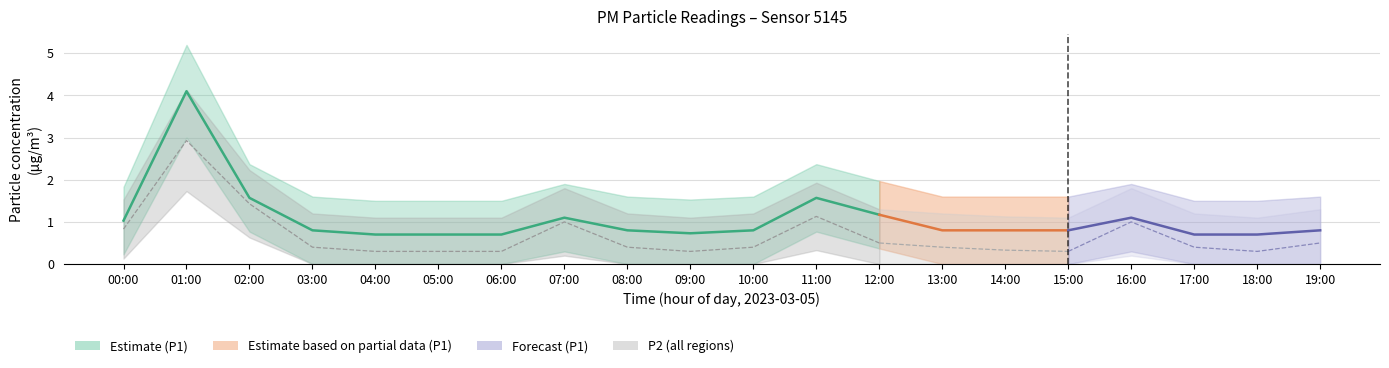

Is this an area chart (filled region under the line)?

No